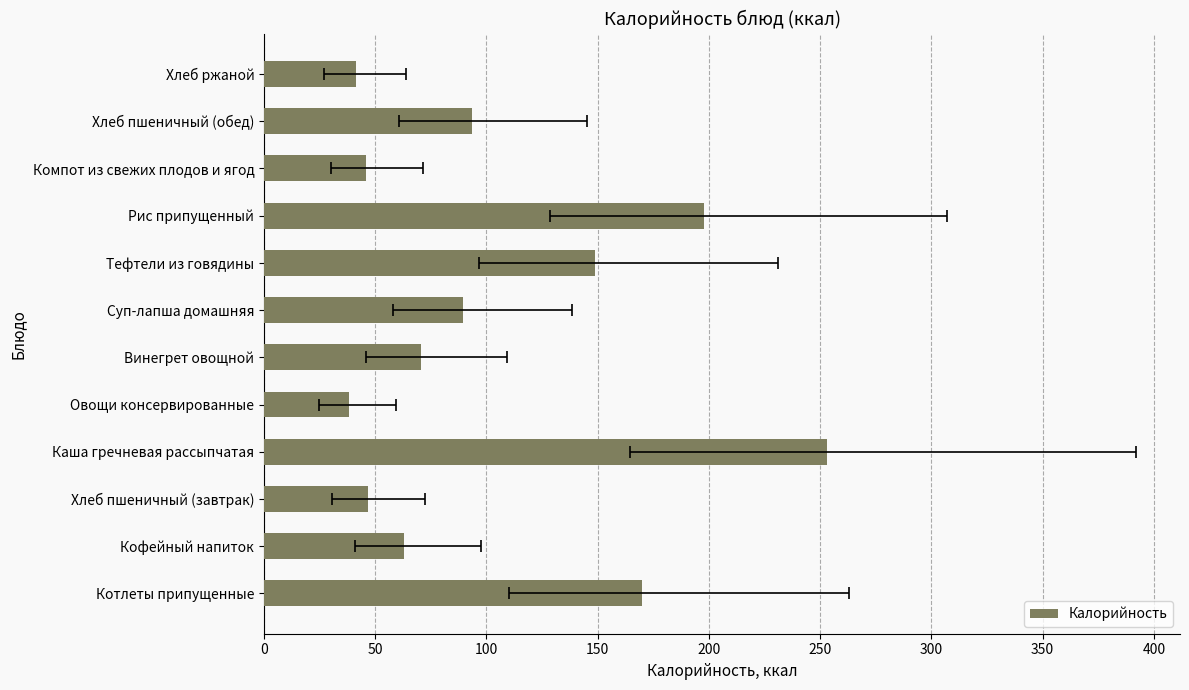

What is the difference between the maximum and minimum values?

214.7